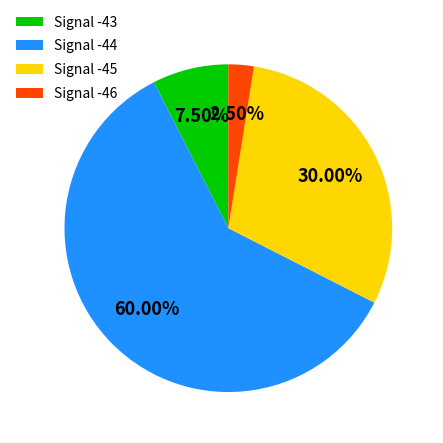

Between Signal -45 and Signal -43, which is larger?

Signal -45